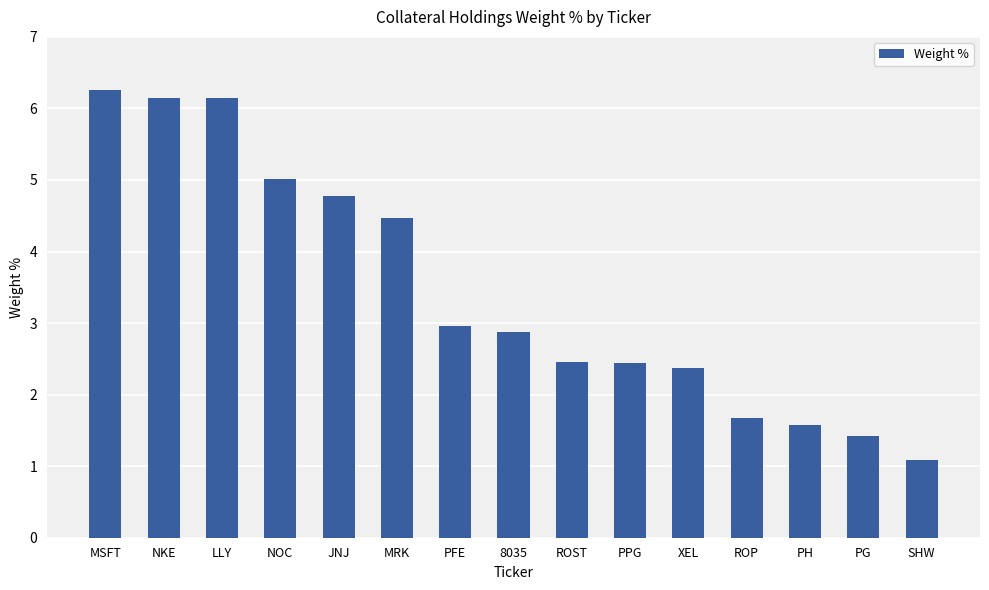

What is the difference between the values at NKE and PFE?

3.2